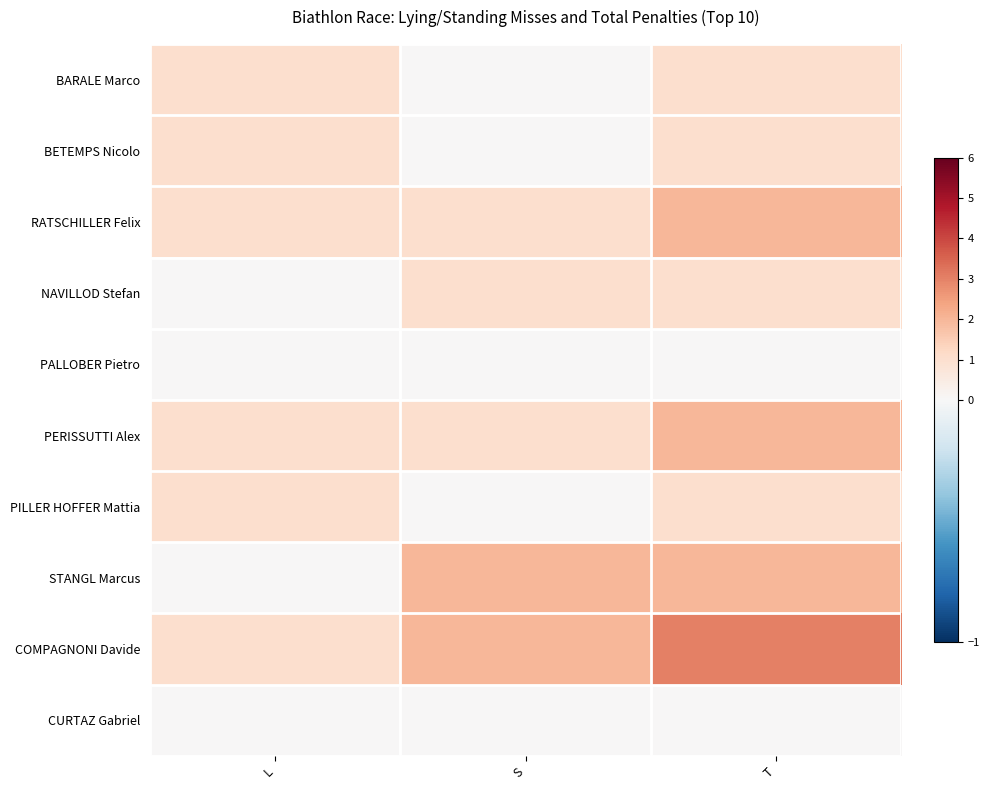

Count the number of categories in the chart.

3